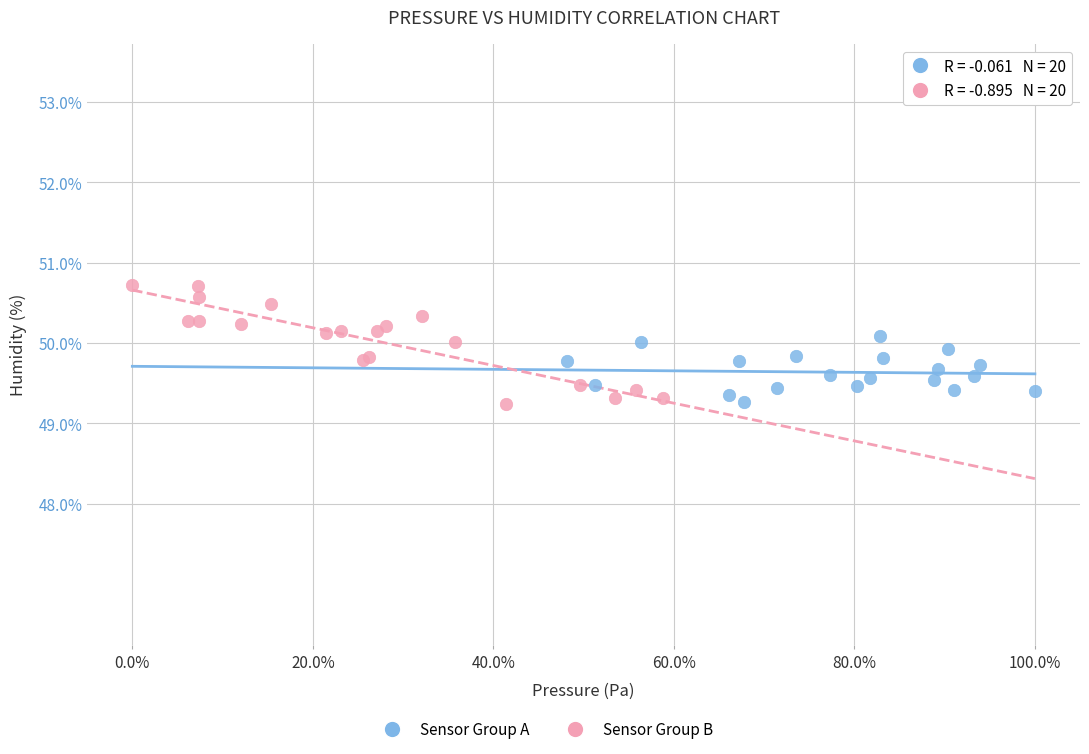

Which series has the widest spread of Y values?

Sensor Group B